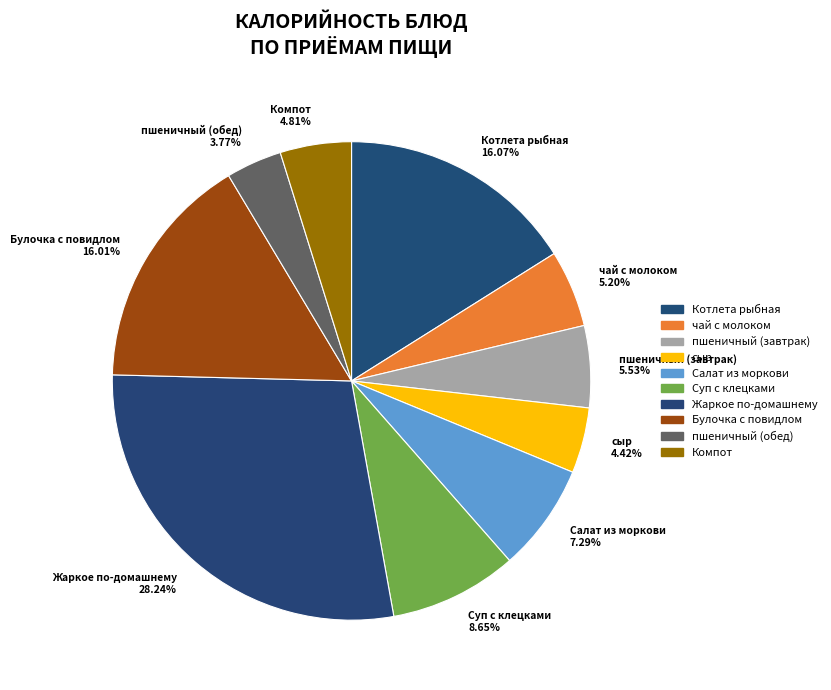

Does any single category account for the majority?

No